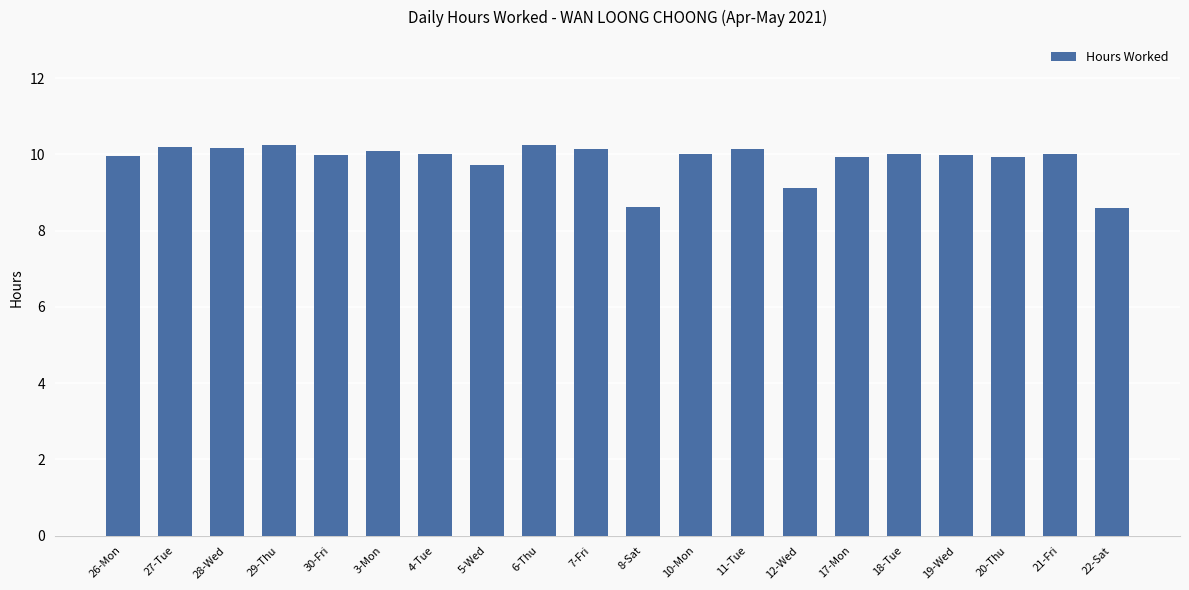

What is the difference between the maximum and minimum values?

1.6